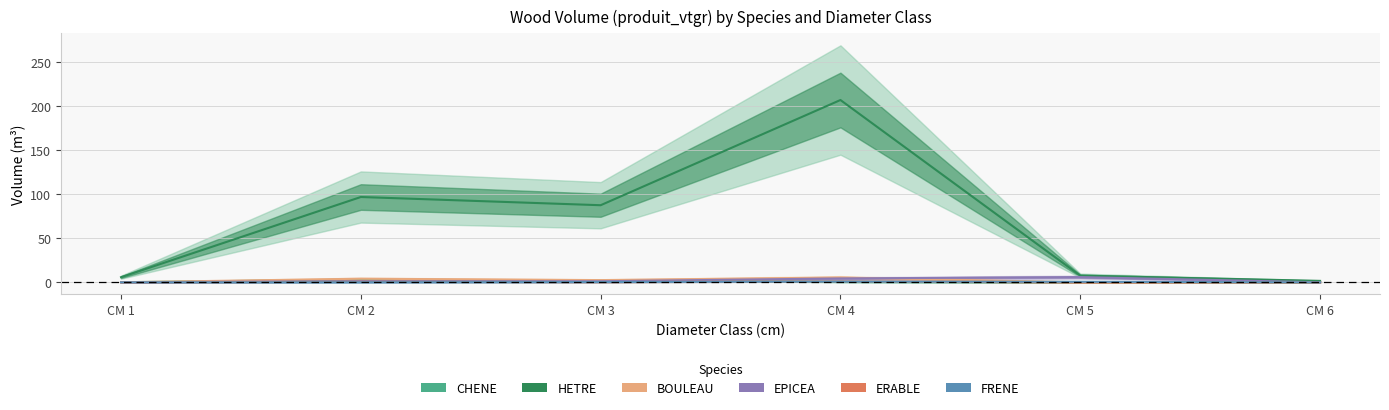

How many data points does each series have?

6